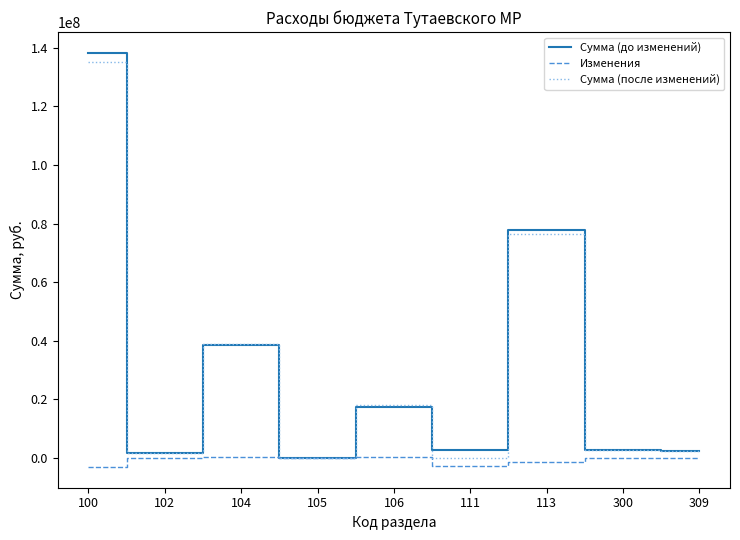

Rank the series by their maximum value, from highest to lowest.

Сумма (до изменений), Сумма (после изменений), Изменения